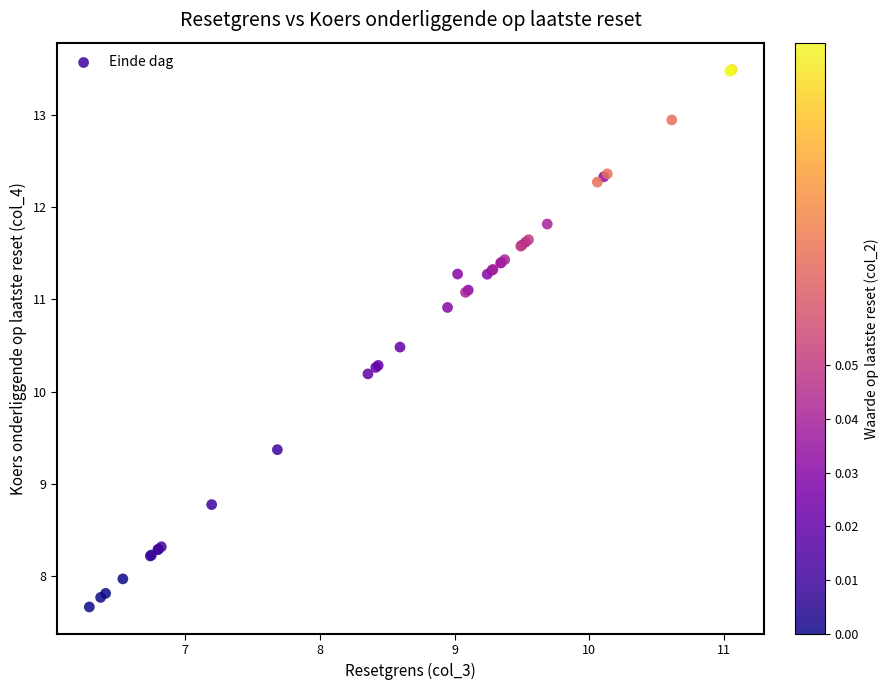

What Y value in the scatter plot is closest to 10?

10.2